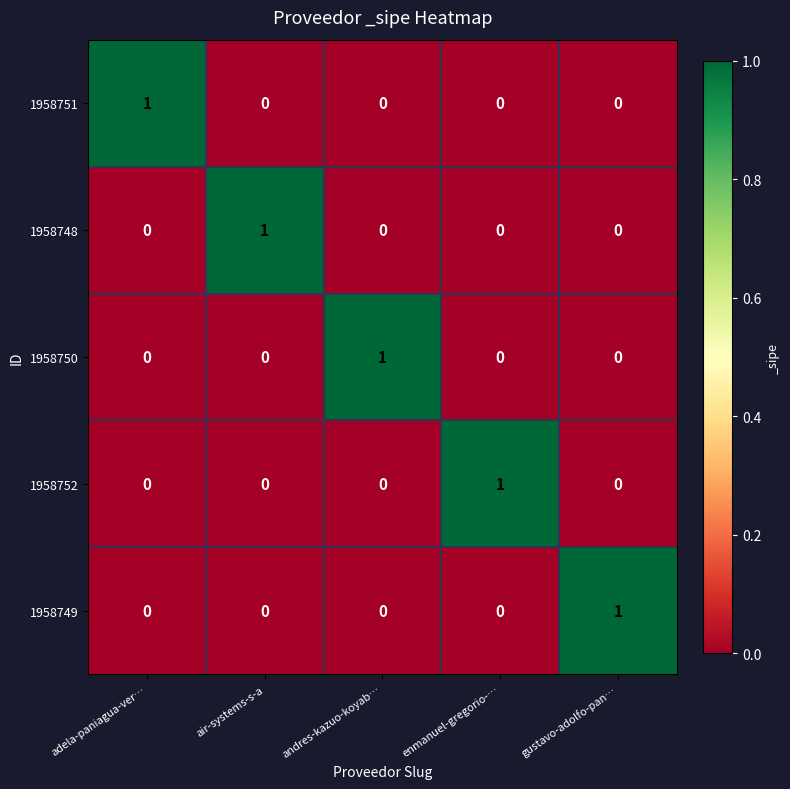

What is the total value across all series at gustavo-adolfo-pan…?

1